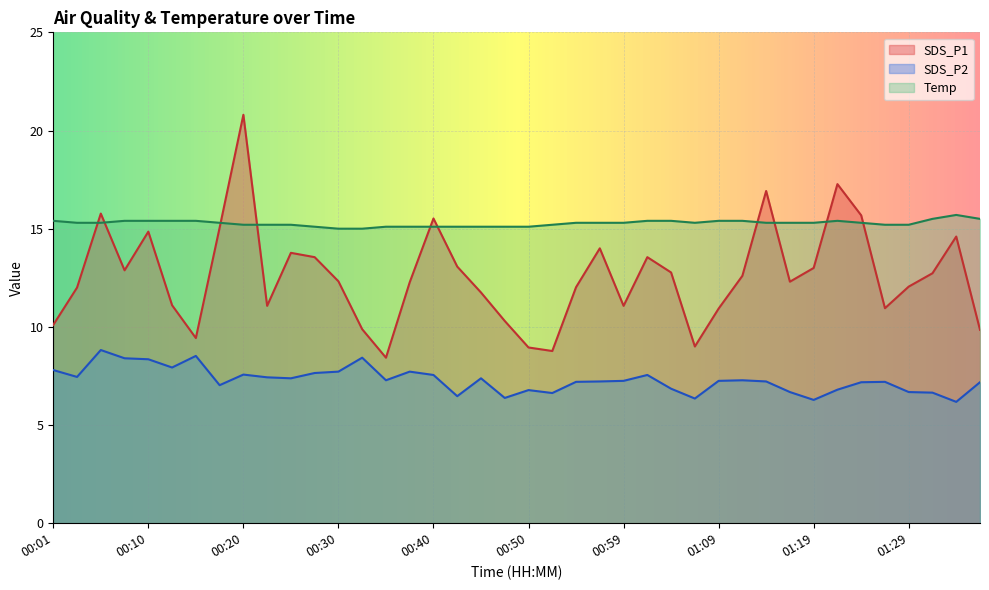

True or false: SDS_P2 and Temp intersect in this chart.

False